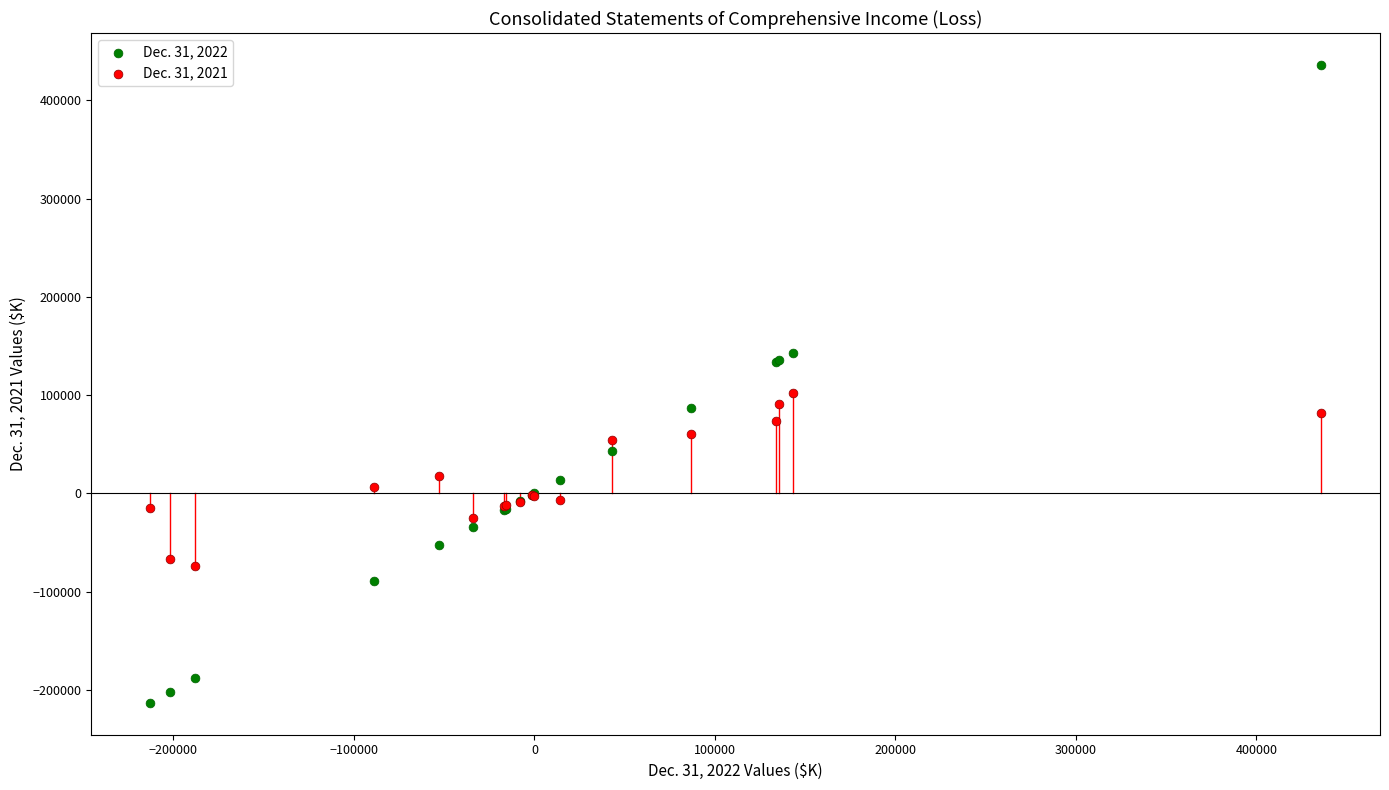

Which series has the largest Y range (max minus min)?

Dec. 31, 2022